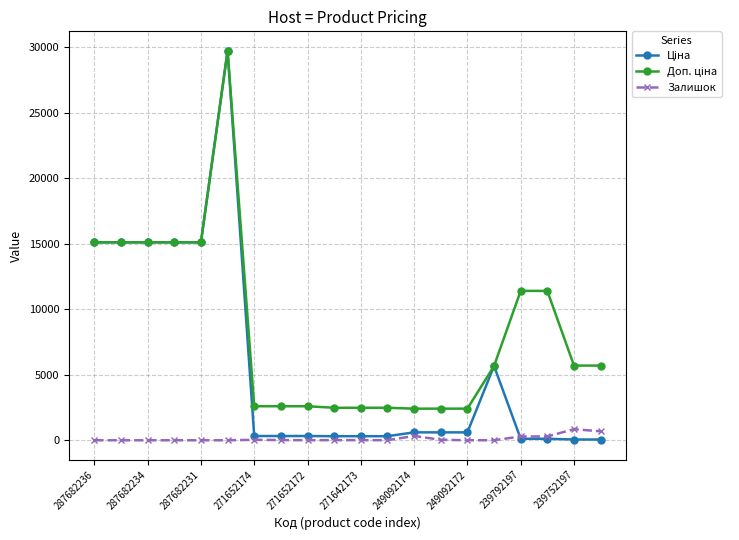

True or false: Залишок has more than 0 points higher than both neighbors.

True